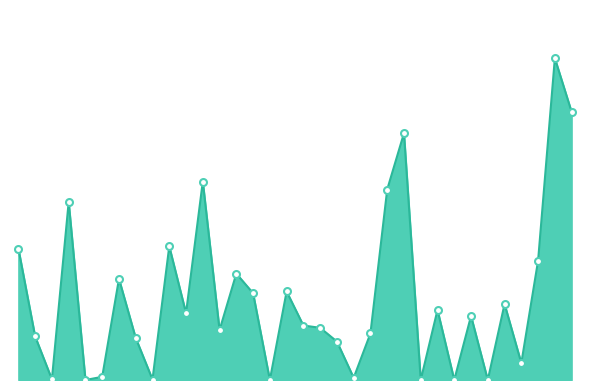

Does the chart have visible grid lines?

No